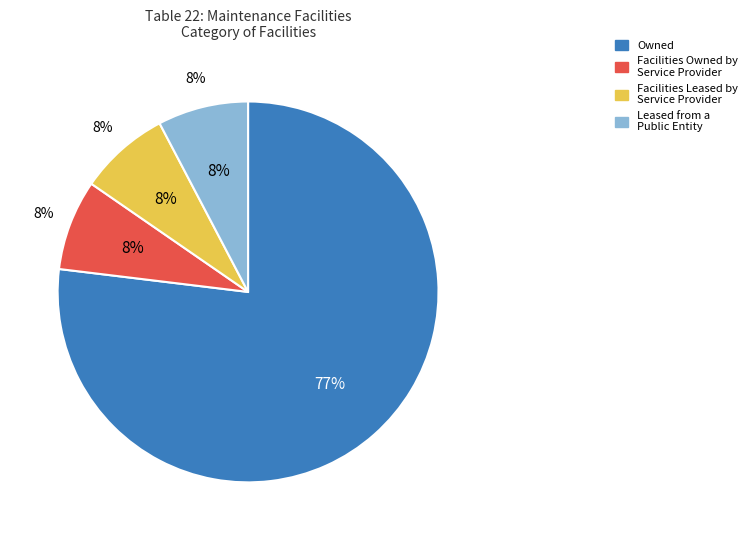

Approximately how many times larger is the value at Owned compared to Owned?

1.0